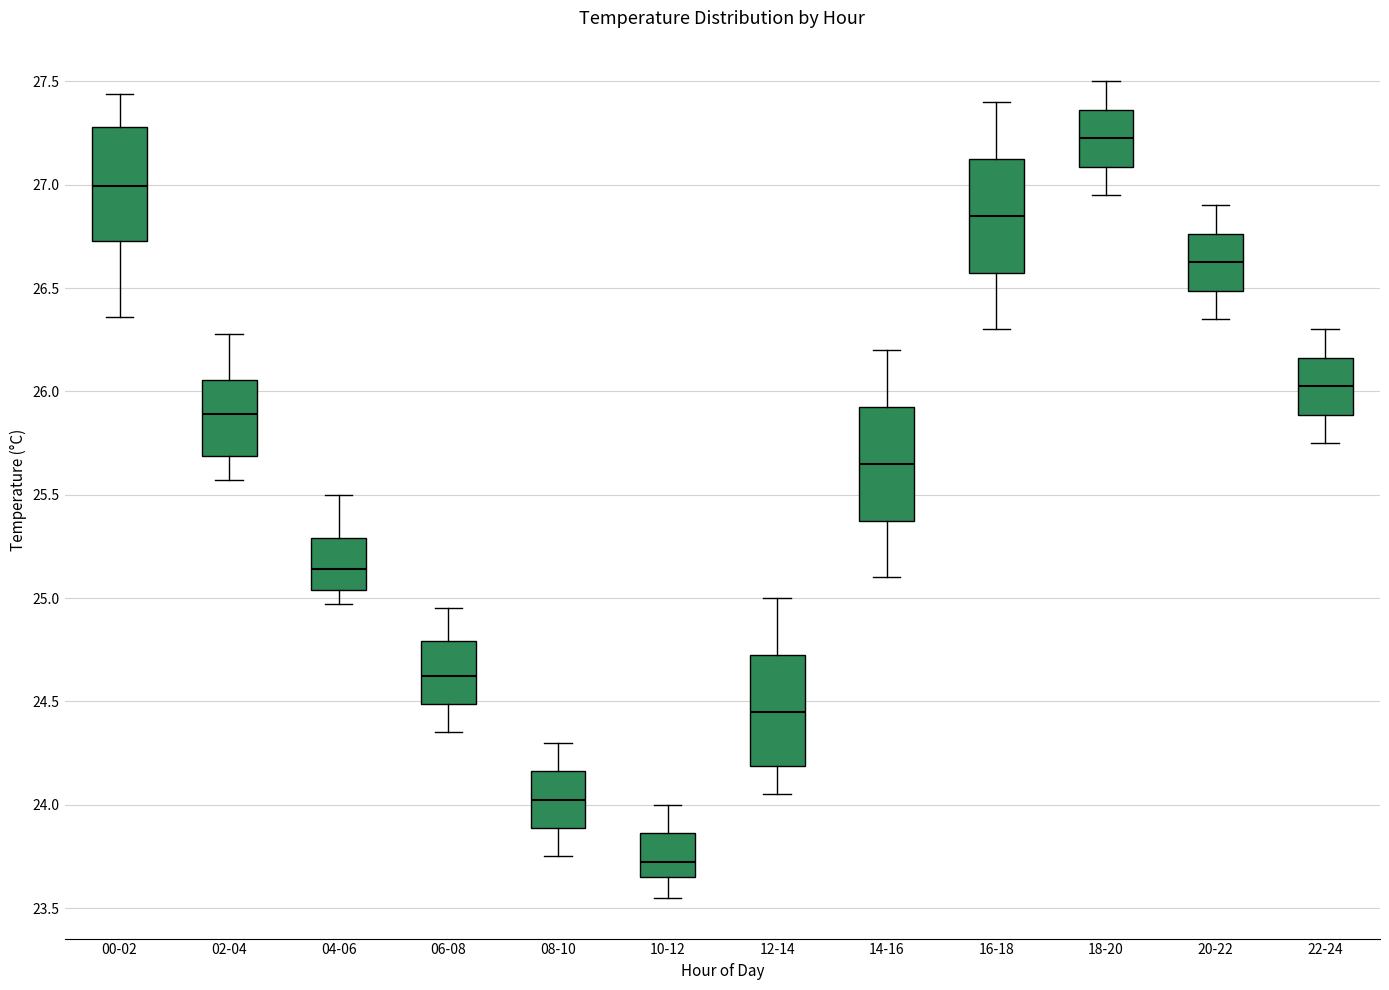

Where does the upper whisker of the box for 16-18 end on the y-axis? The values are not printed on the chart, so give them approximately, as read against the axis.

27.40